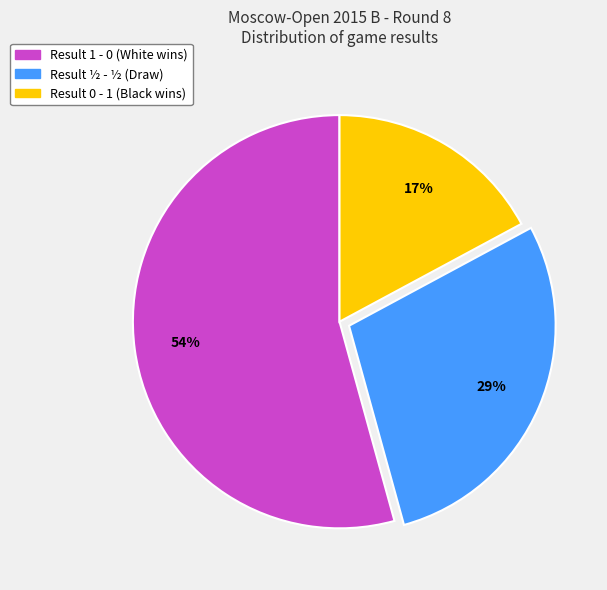

Is there a majority slice in this chart?

Yes